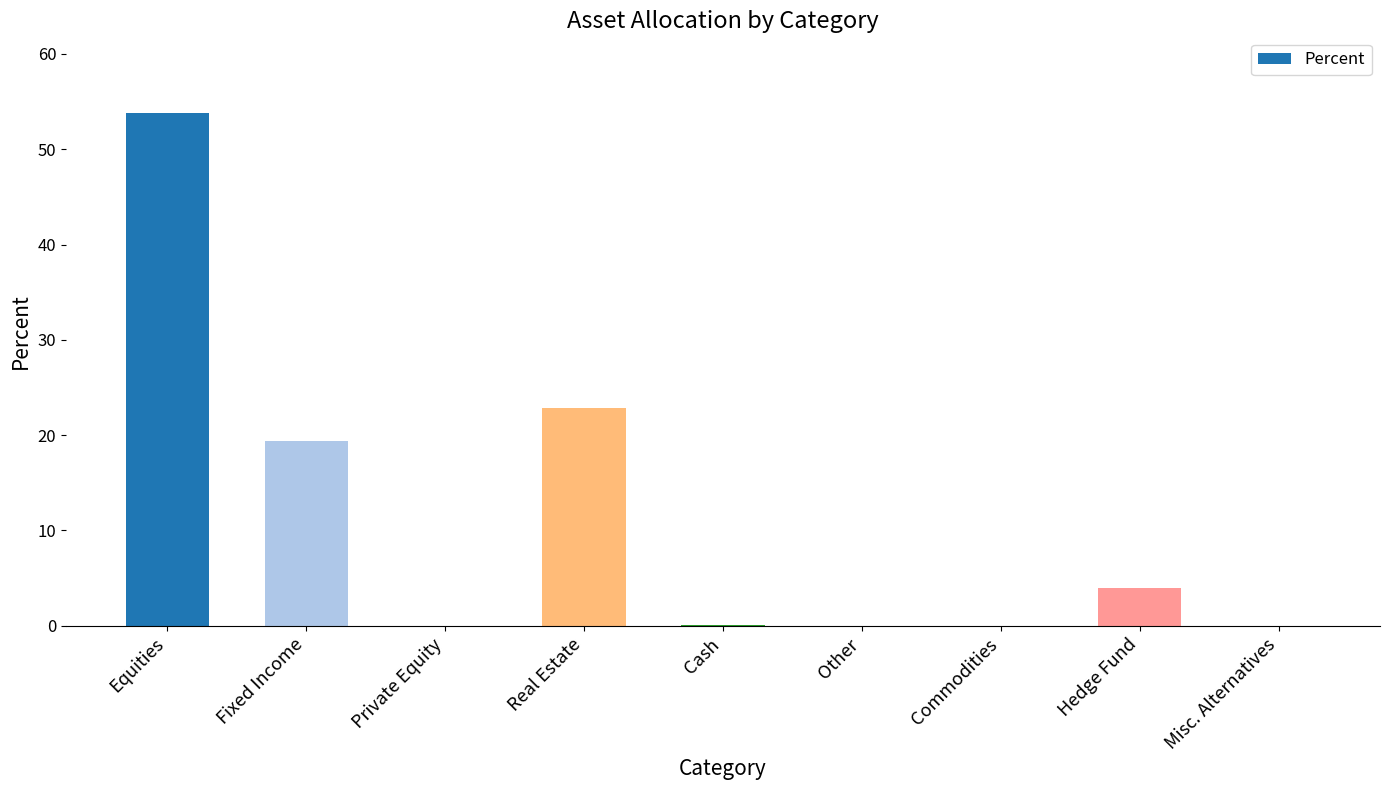

What is the average value?

11.1